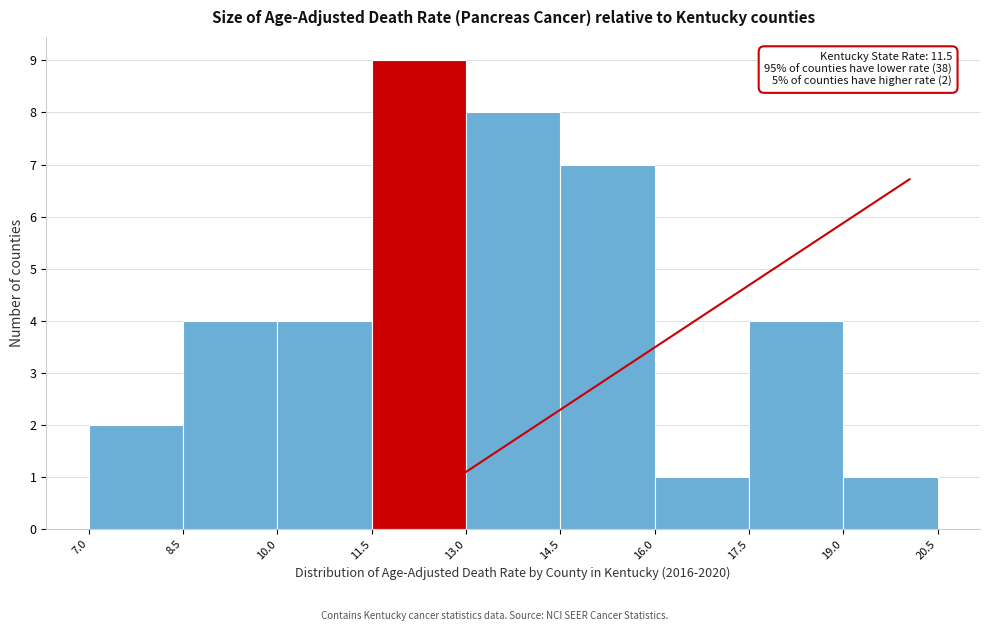

Over which range of the x-axis is the bar tallest?

11.5 to 13.0